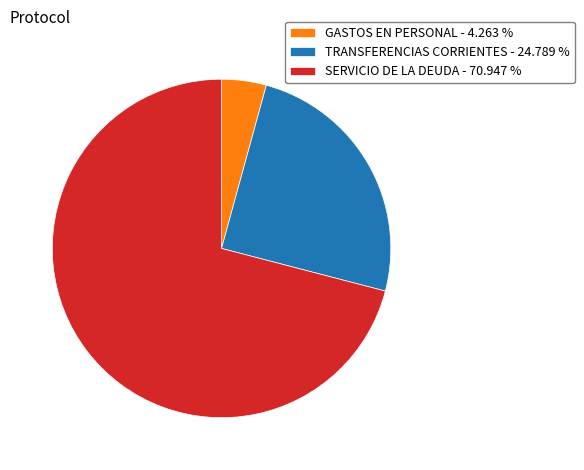

Does any single category account for the majority?

Yes